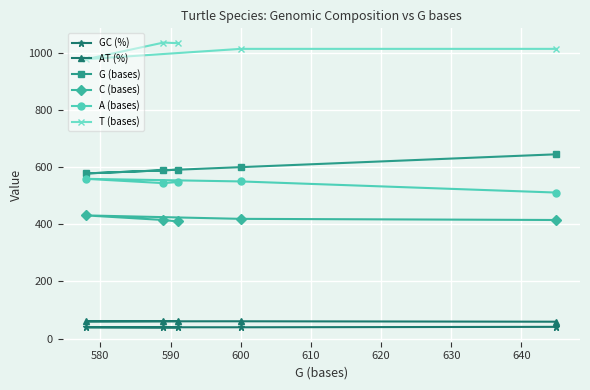

True or false: G (bases) and A (bases) intersect in this chart.

False